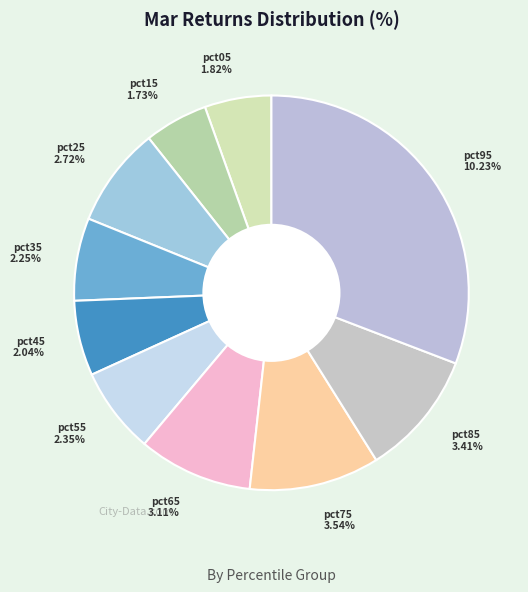

To the nearest percent, what is the average slice percentage?

10%